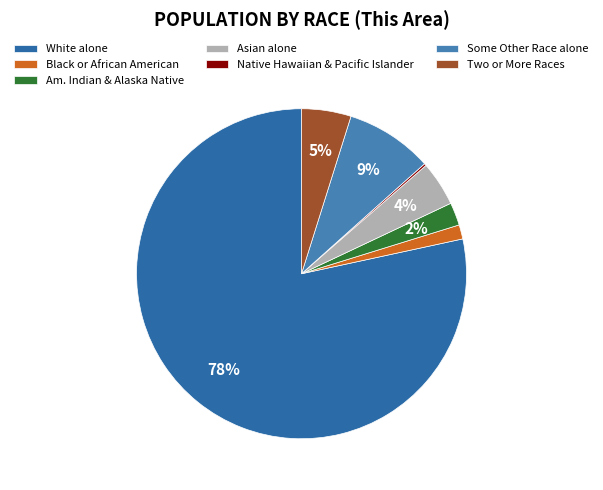

To the nearest percent, what portion does Two or More Races represent?

5%